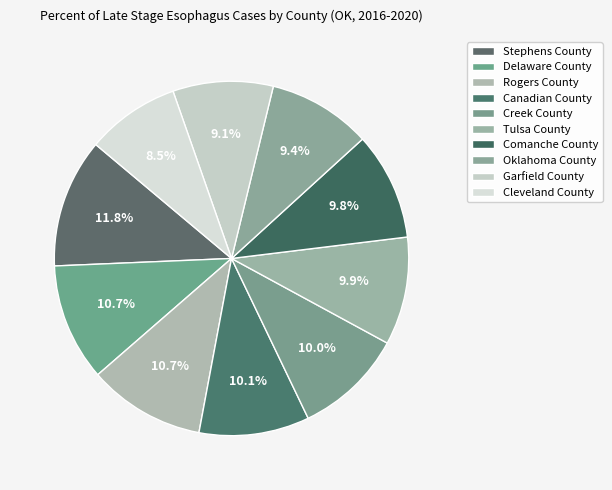

Rank the categories by value from highest to lowest.

Stephens County, Delaware County, Rogers County, Canadian County, Creek County, Tulsa County, Comanche County, Oklahoma County, Garfield County, Cleveland County